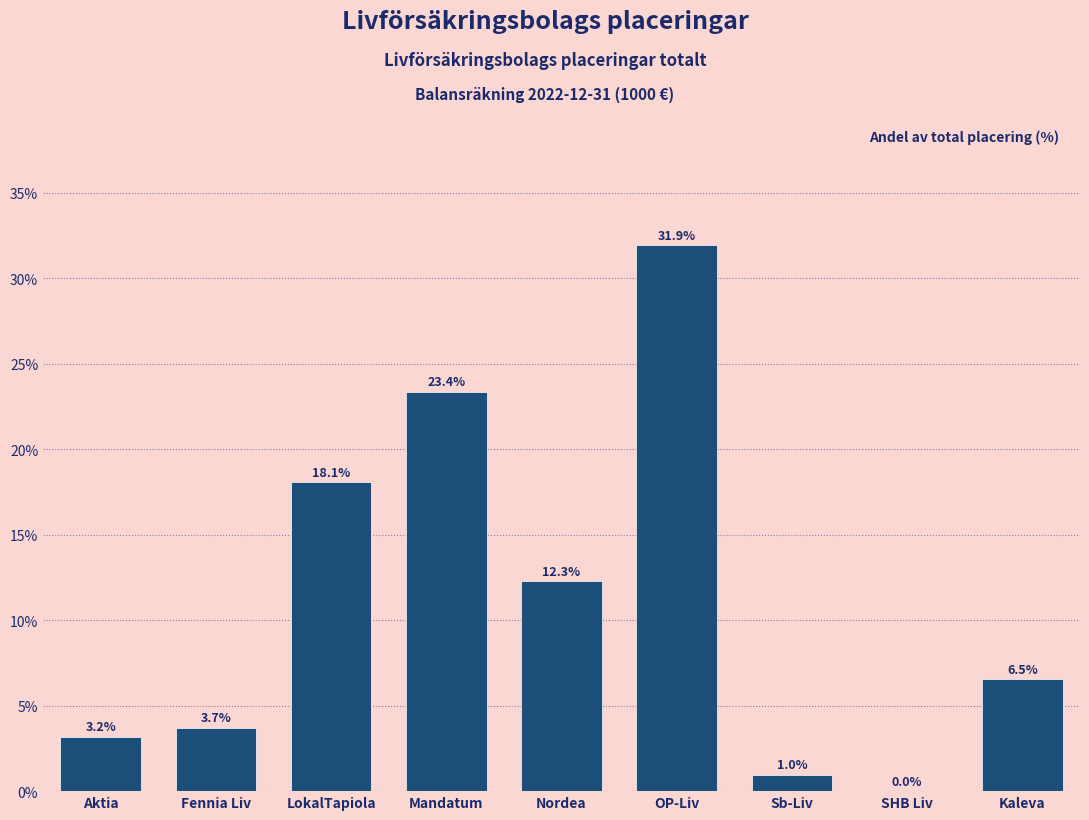

What is the greatest value displayed?

31.9